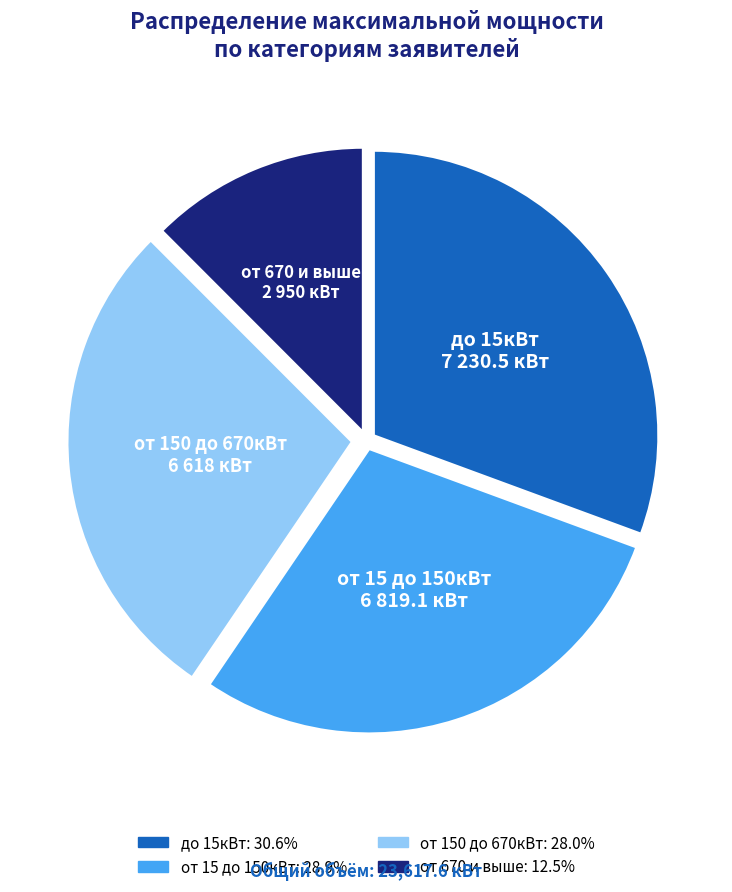

Do от 150 до 670кВт and от 670 и выше together represent more than half of the pie?

No